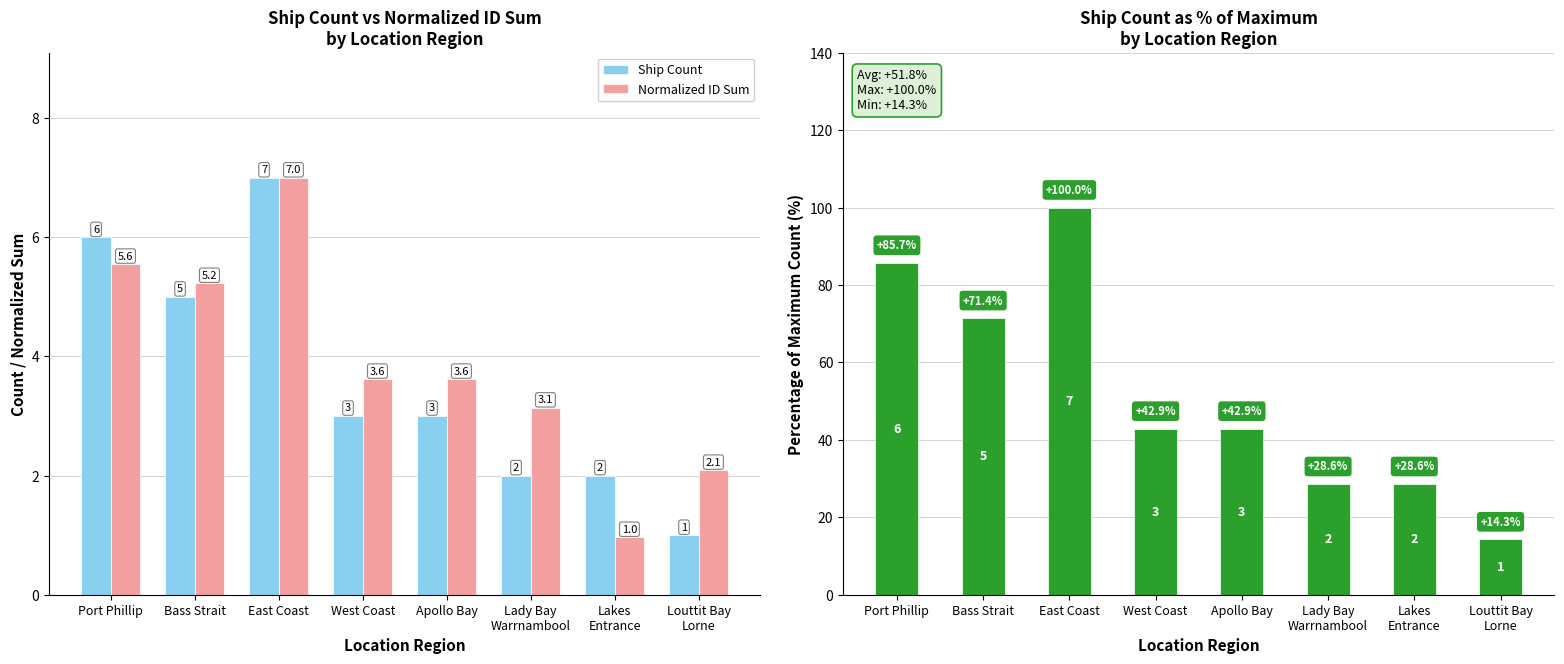

How many bars are there in total?

24